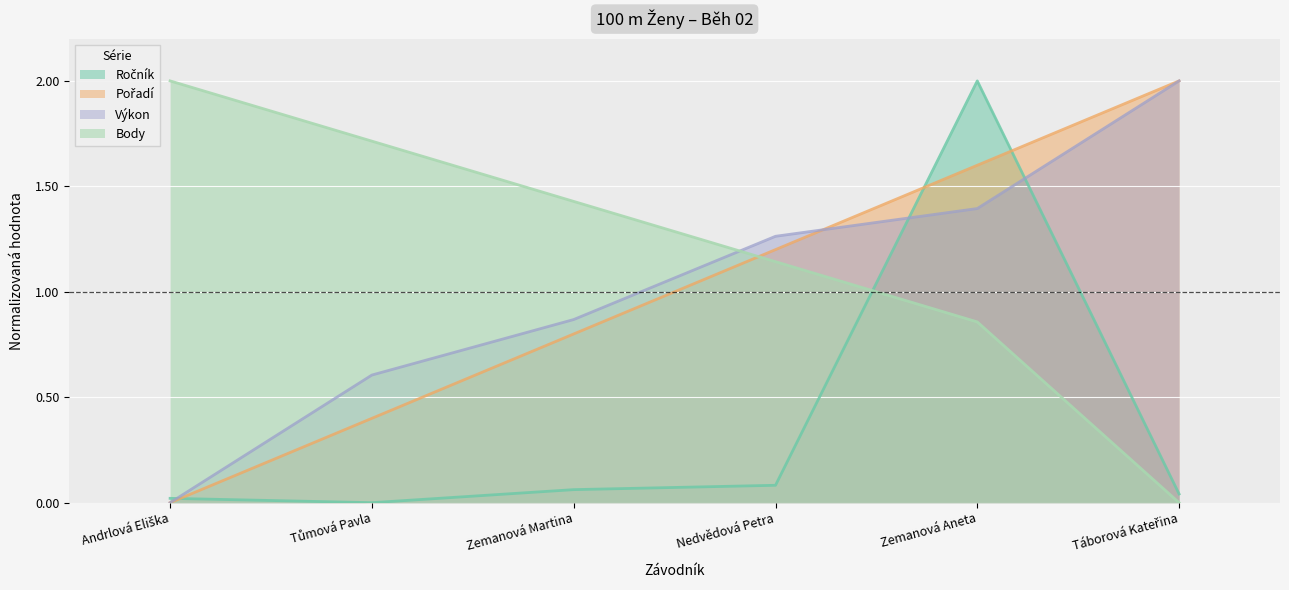

What are all the series names shown in the legend?

Ročník, Pořadí, Výkon, Body